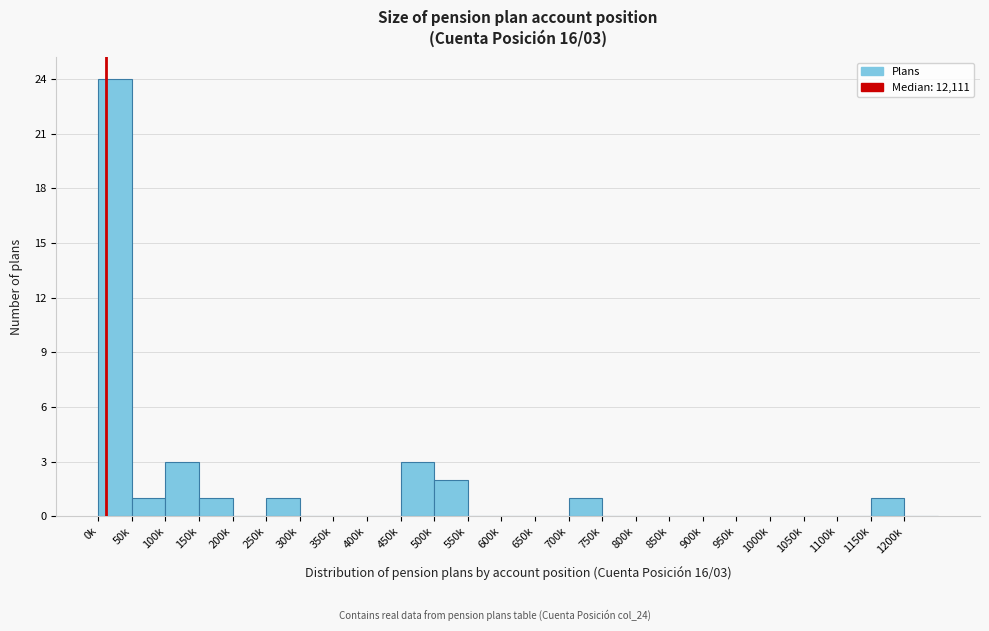

Reading left to right, extract all data points from this chart.

0k=24	50k=1	100k=3	150k=1	200k=0	250k=1	300k=0	350k=0	400k=0	450k=3	500k=2	550k=0	600k=0	650k=0	700k=1	750k=0	800k=0	850k=0	900k=0	950k=0	1000k=0	1050k=0	1100k=0	1150k=1	1200k=0